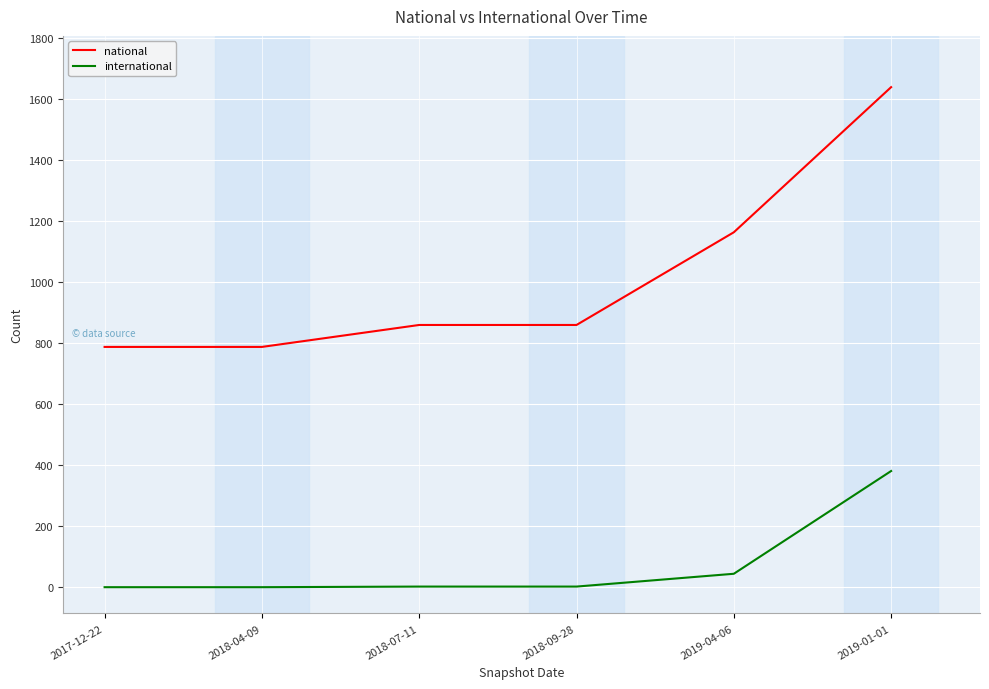

True or false: national and international cross at least once.

False